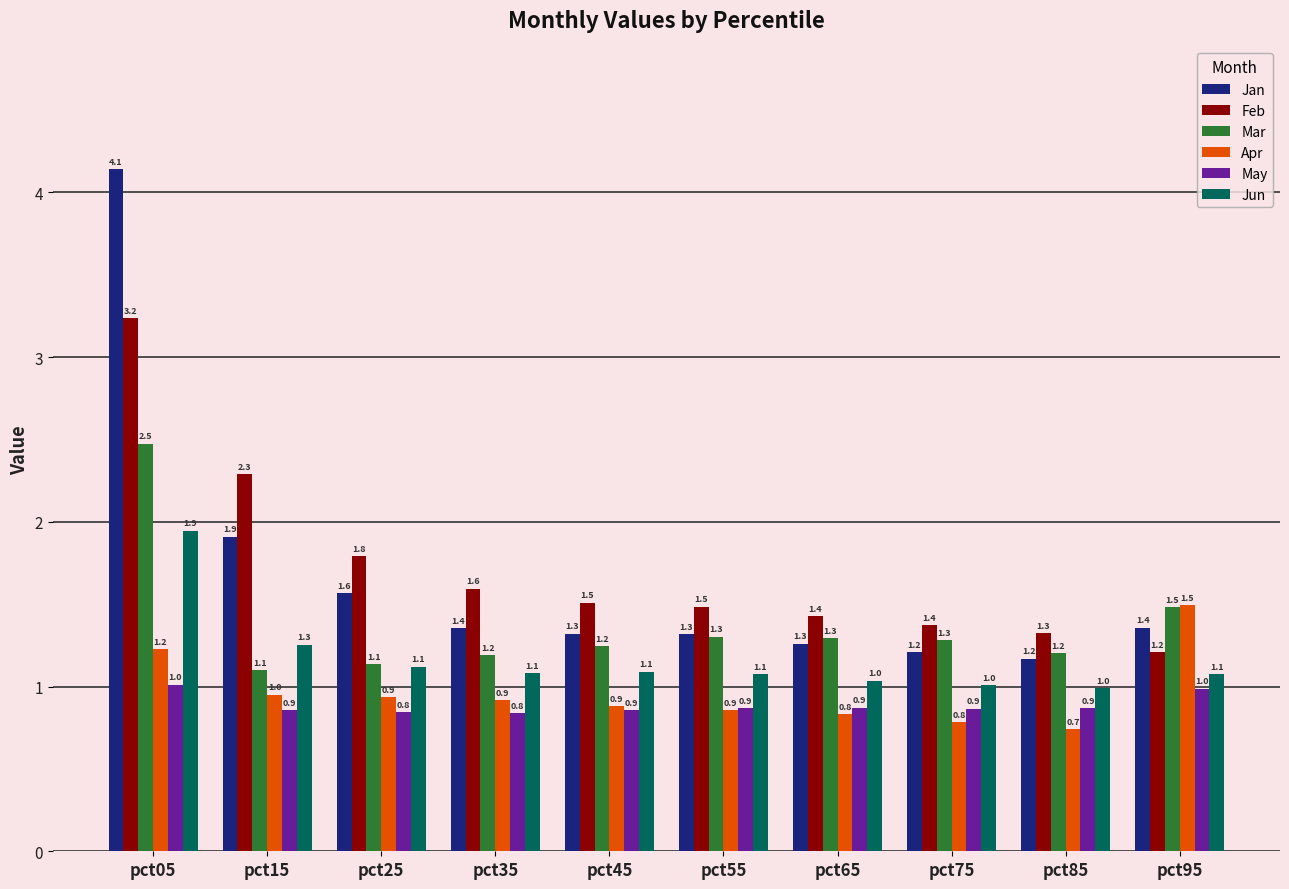

Rank the series by their maximum value, from lowest to highest.

May, Apr, Jun, Mar, Feb, Jan